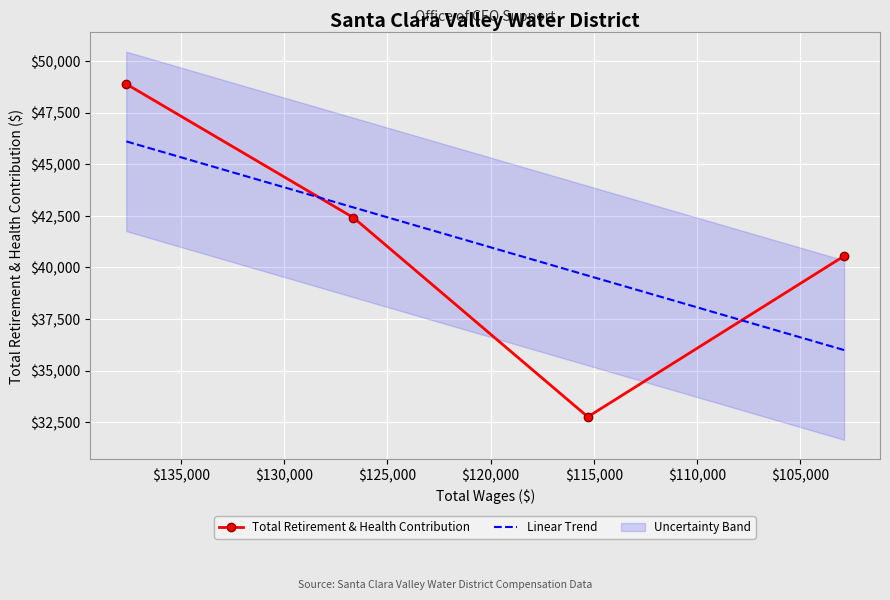

How many data points are above 42413?

1